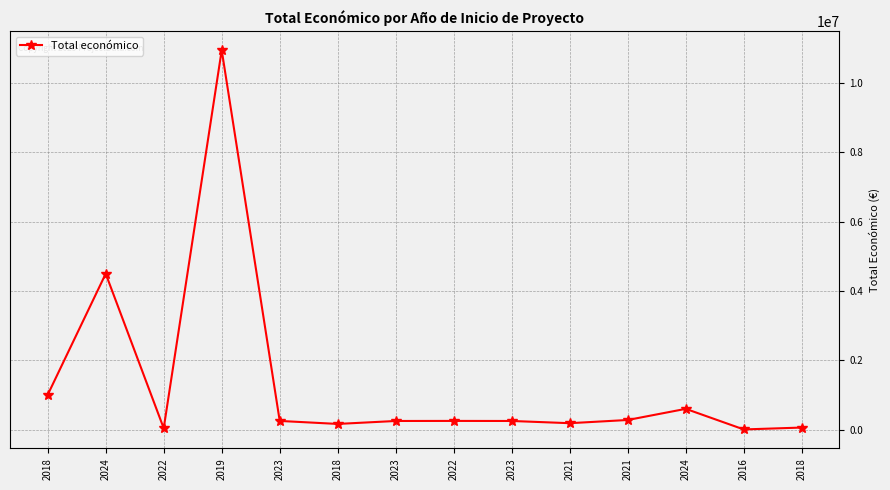

Does the chart display data point markers on the line(s)?

Yes